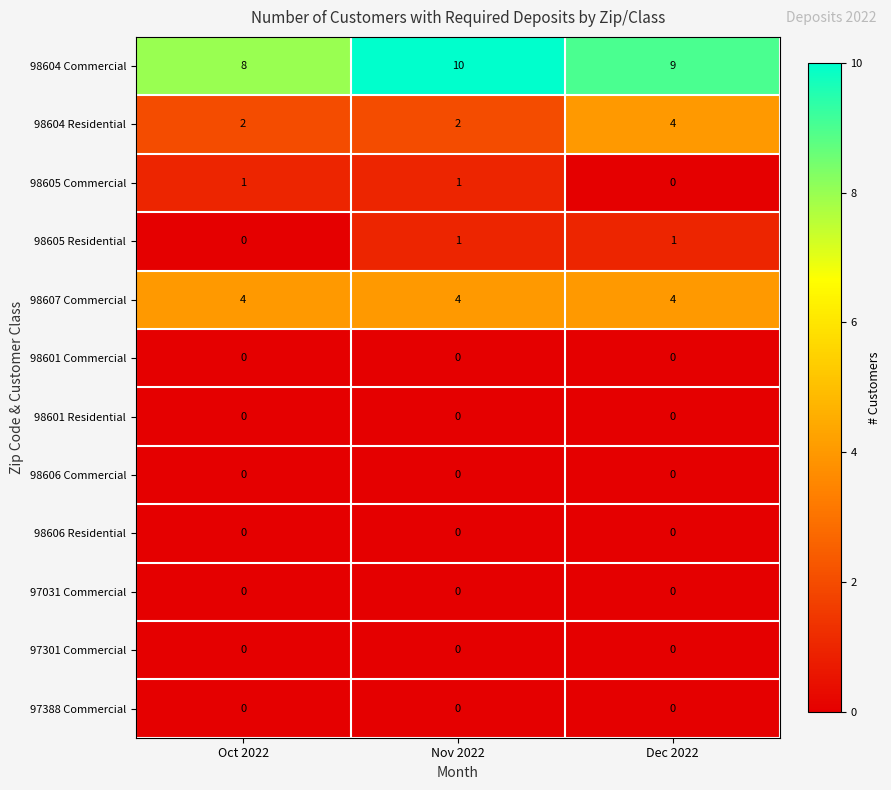

At which category does the chart reach its peak across all series?

Nov 2022